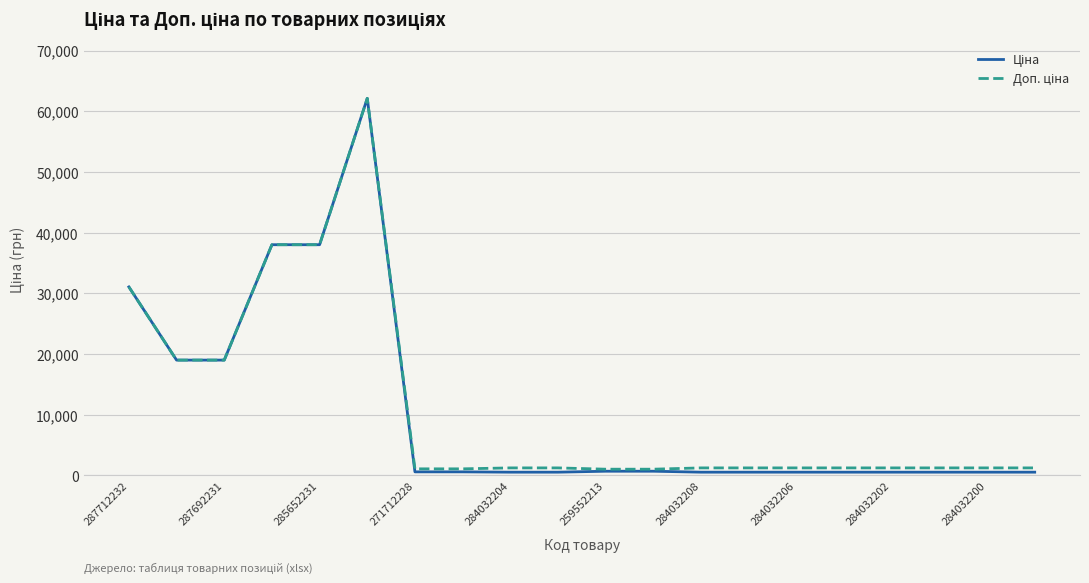

What is the maximum value shown in the chart?

62116.9